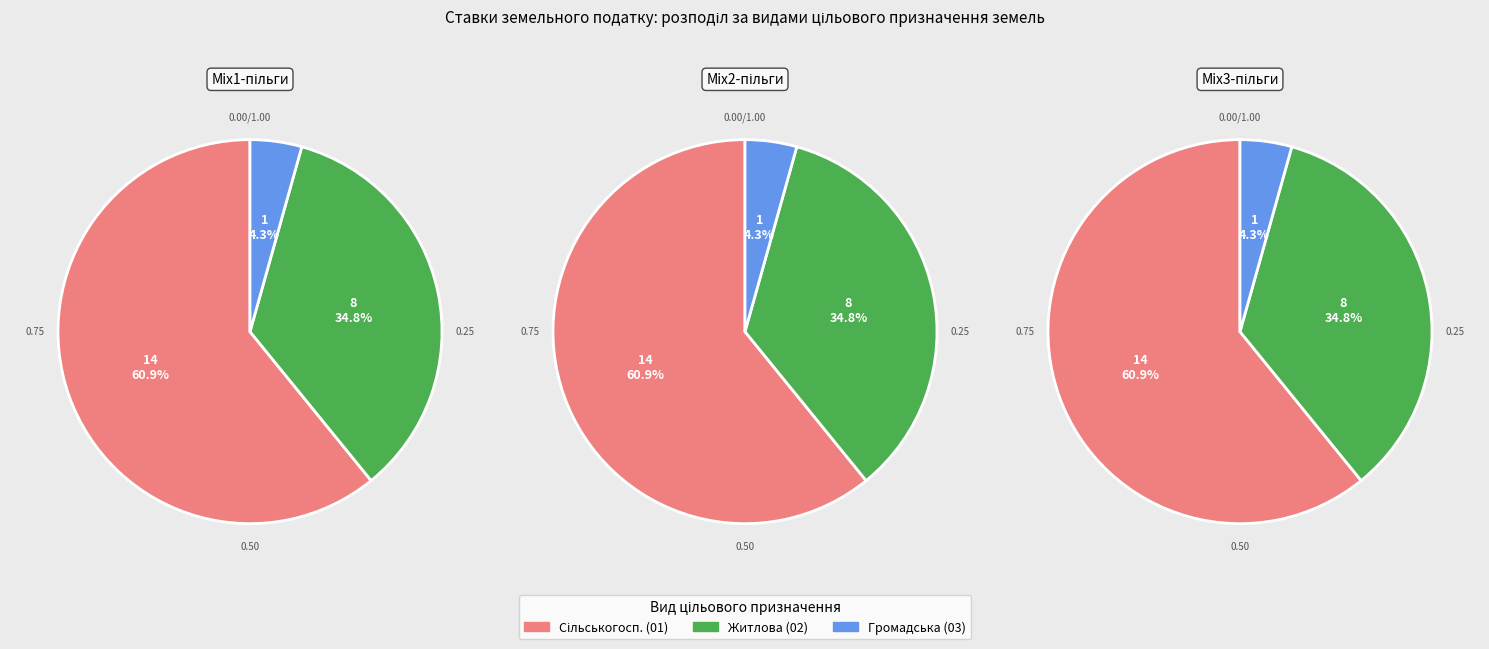

True or false: Санаторно-курортні та оздоровчі заклади accounts for 15% of the total.

False